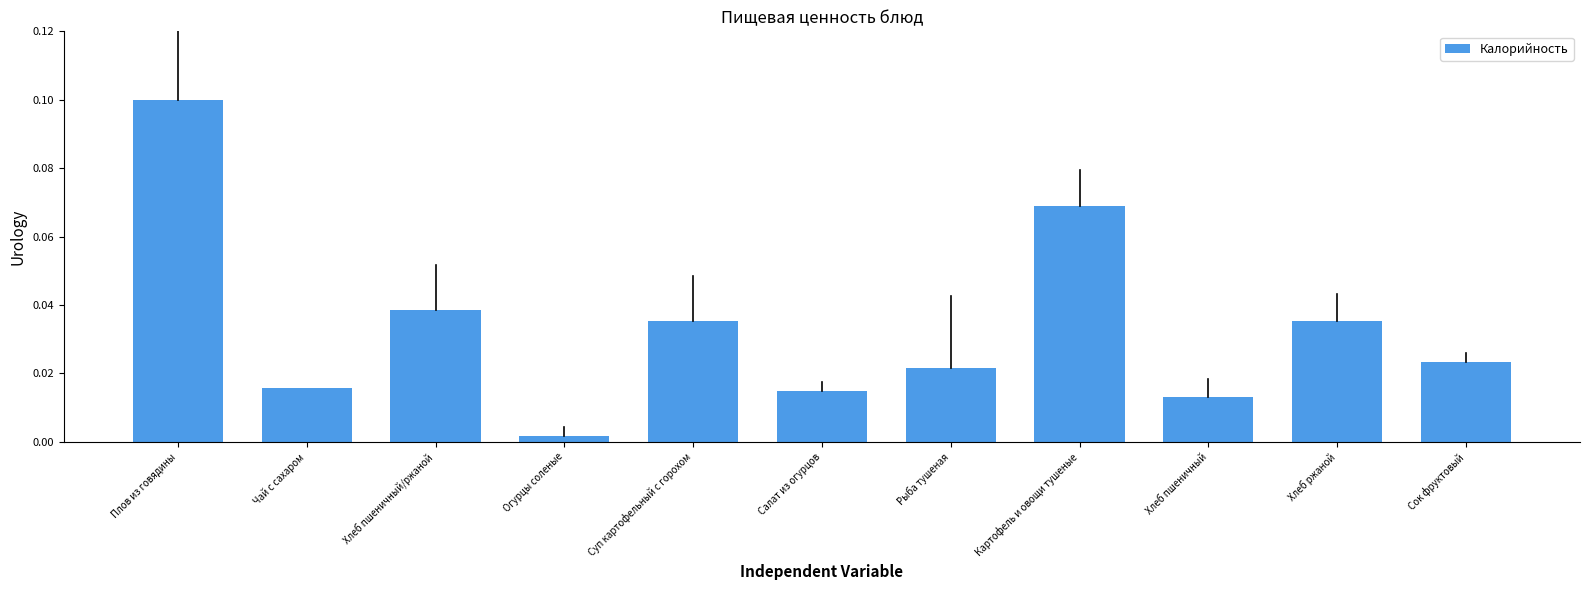

Between Суп картофельный с горохом and Картофель и овощи тушеные, which is larger?

Картофель и овощи тушеные